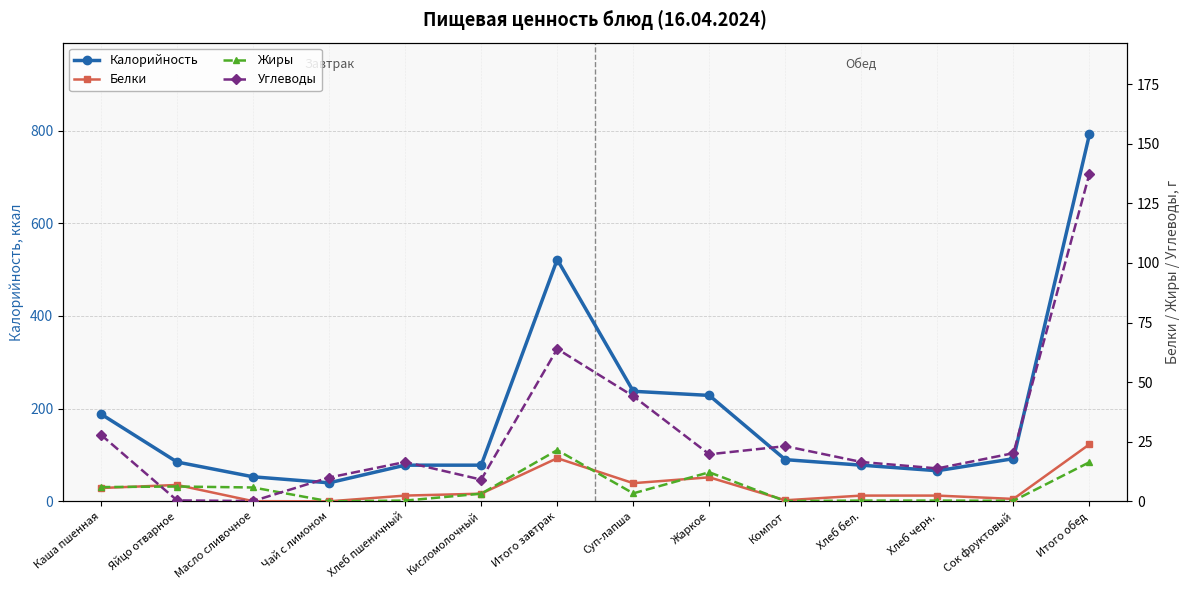

At which category does Жиры reach its first local peak?

Яйцо отварное